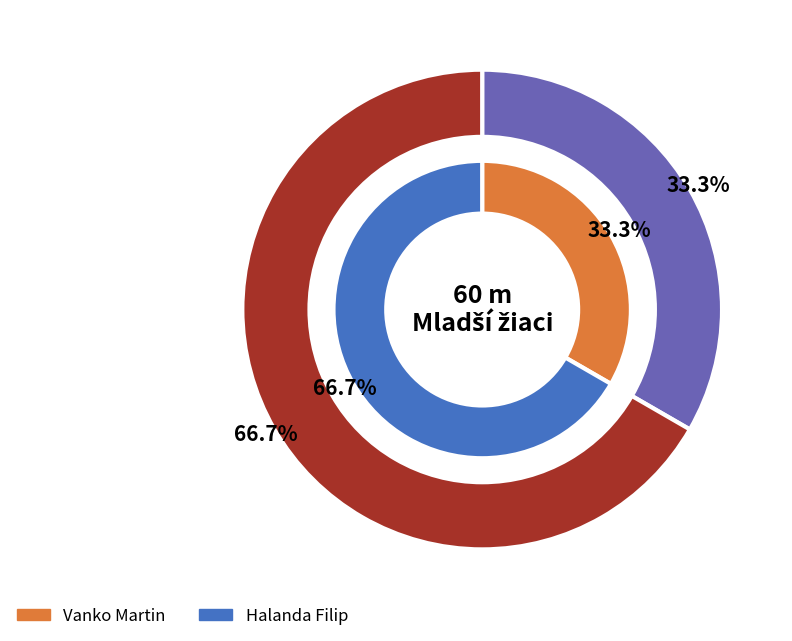

Do Vanko Martin and Halanda Filip together represent more than half of the pie?

Yes